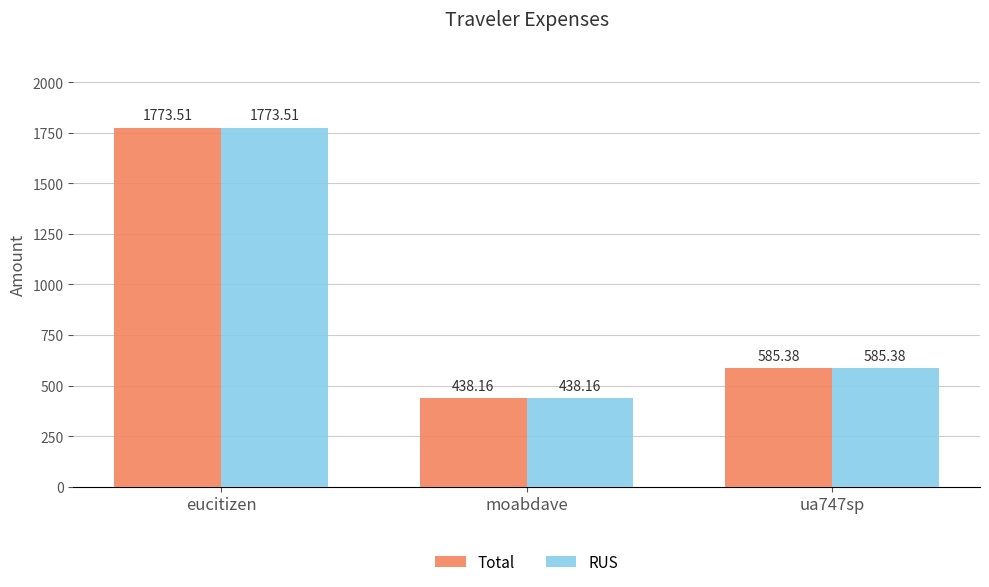

What is the total value across all series at moabdave?

876.3